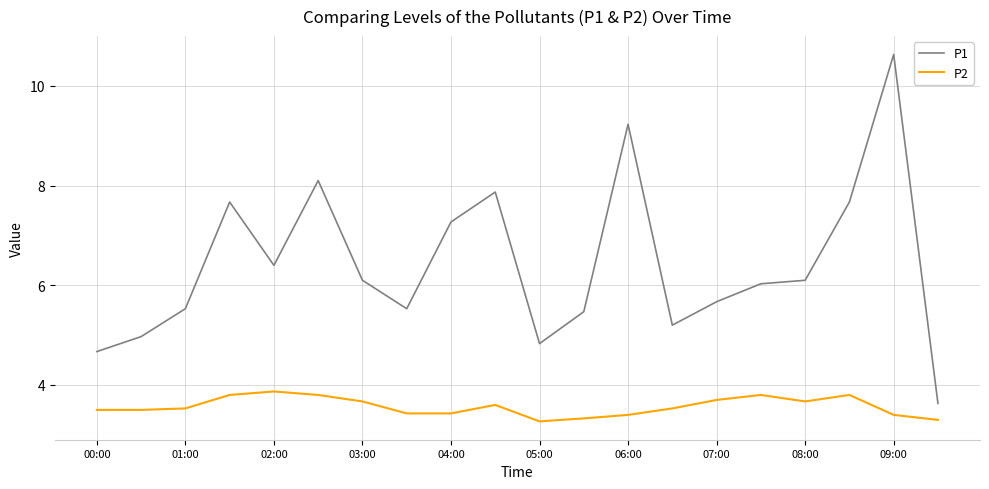

What are all the series names shown in the legend?

P1, P2